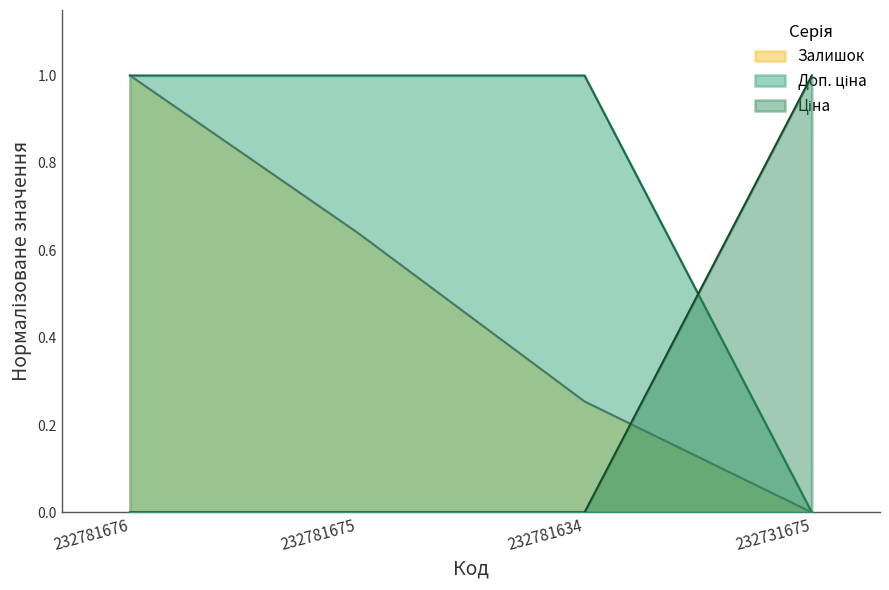

True or false: Залишок and Доп. ціна cross at least once.

True